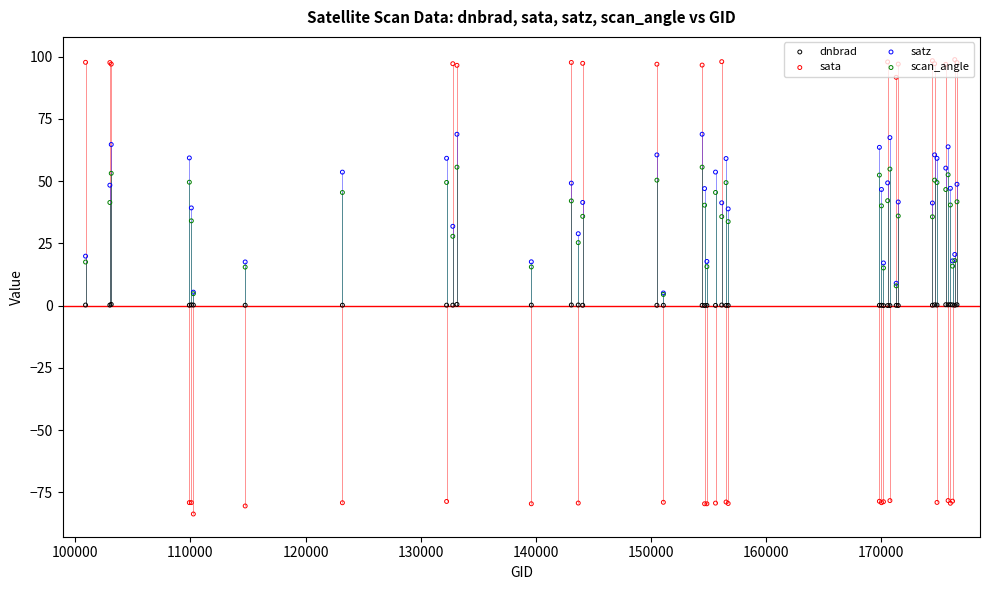

At how many categories does at least one series exceed 18?

34